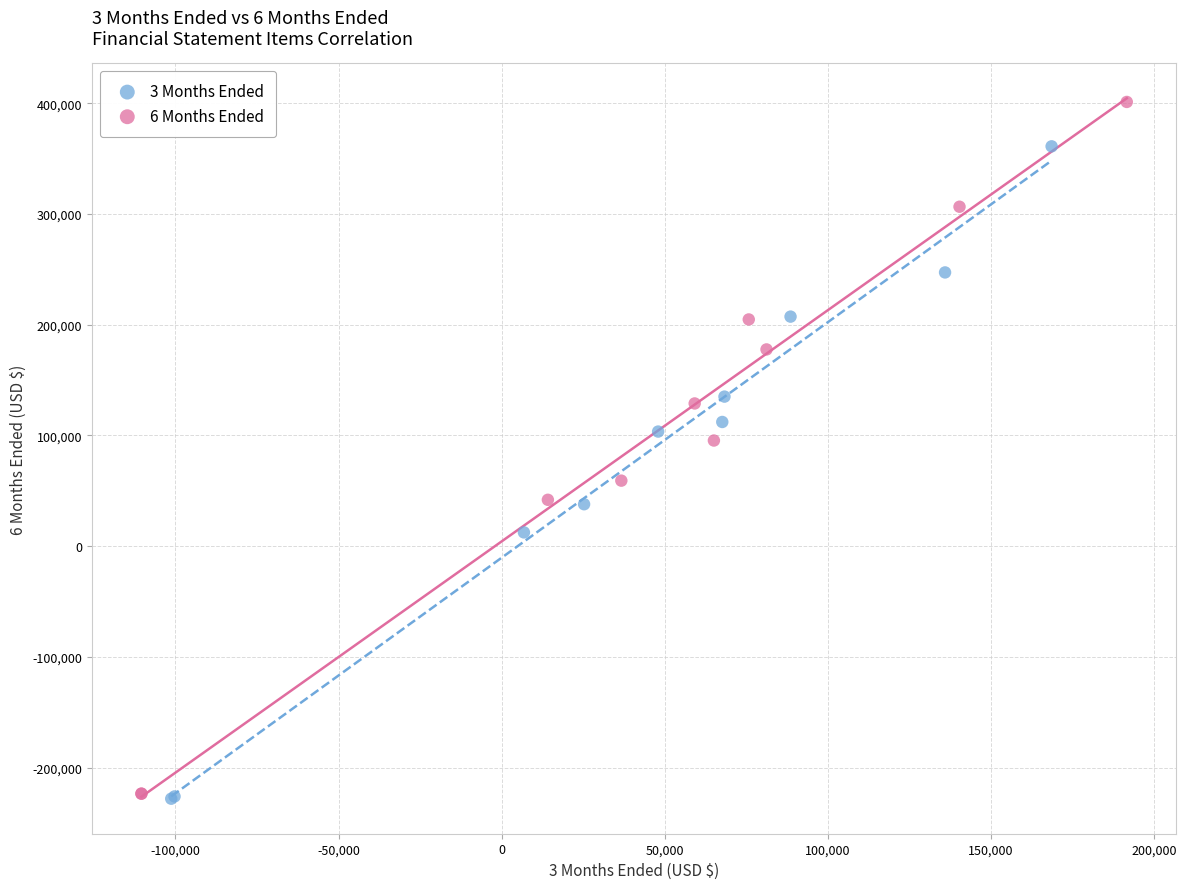

Which series contains the highest Y value?

6 Months Ended